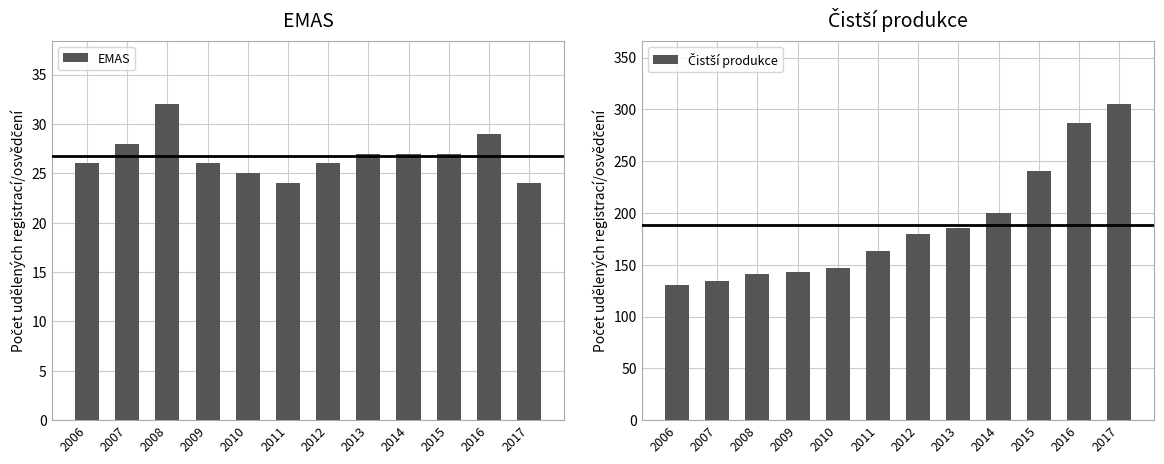

What is the sum of all Čistší produkce values?

2255